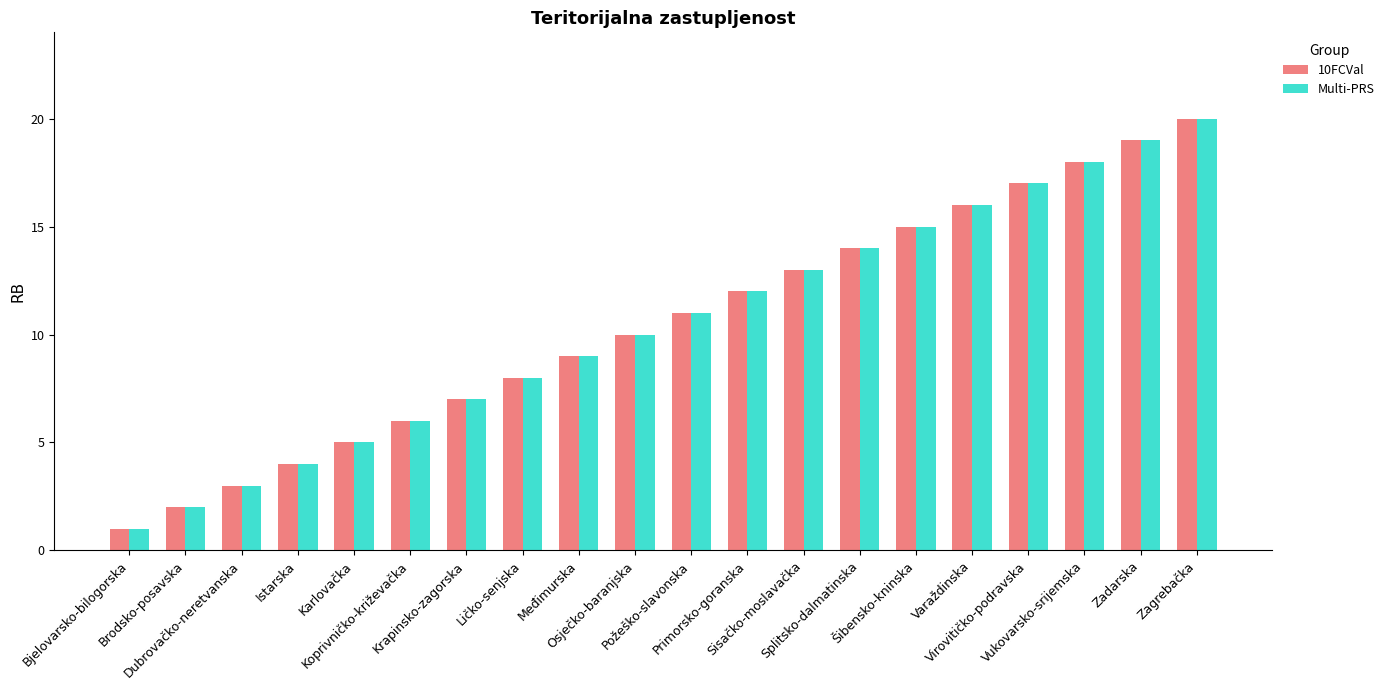

Reading left to right, transcribe all the data shown in this chart.

10FCVal: 1	2	3	4	5	6	7	8	9	10	11	12	13	14	15	16	17	18	19	20
Multi-PRS: 1	2	3	4	5	6	7	8	9	10	11	12	13	14	15	16	17	18	19	20